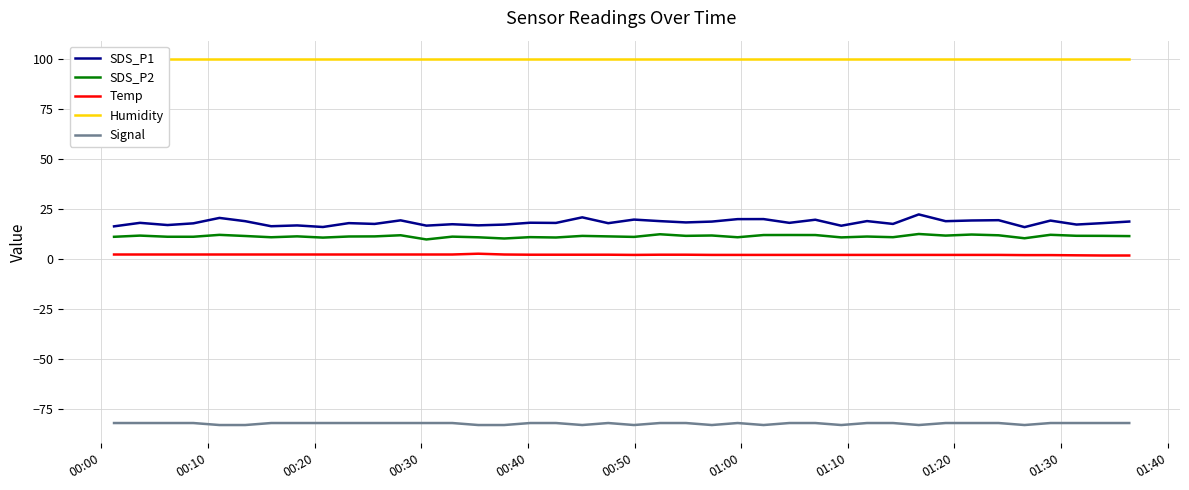

True or false: SDS_P1 and SDS_P2 intersect in this chart.

False